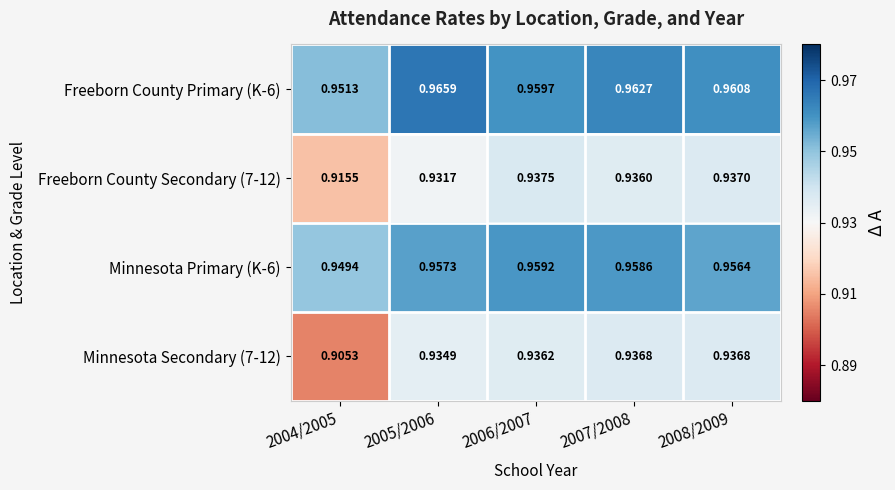

Is the value of Freeborn County Secondary (7-12) at 2004/2005 greater than the value of Freeborn County Primary (K-6) at 2007/2008?

No